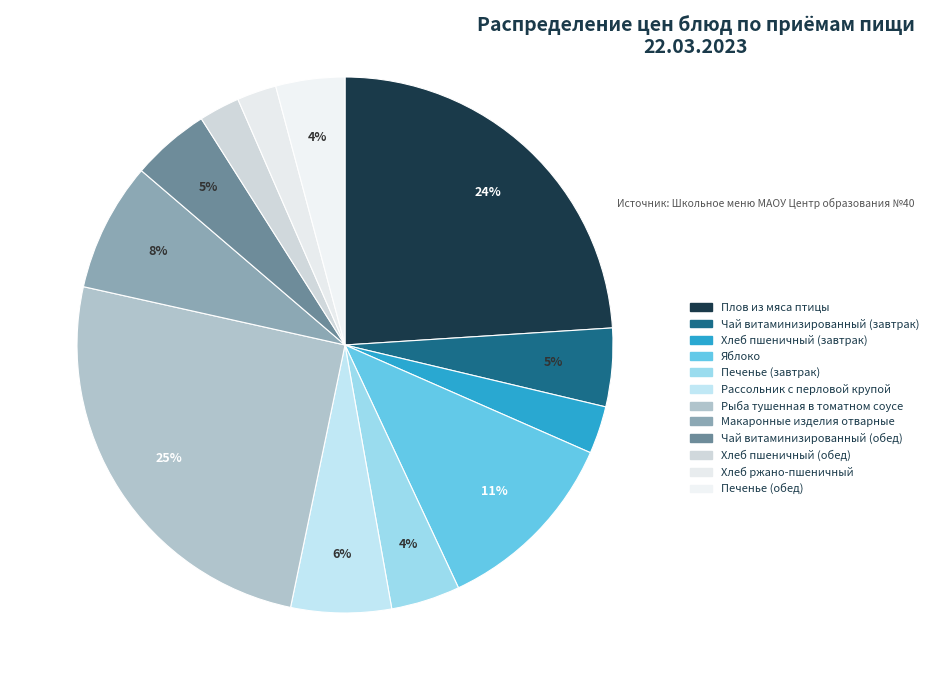

True or false: Рыба тушенная в томатном соусе accounts for 38% of the total.

False